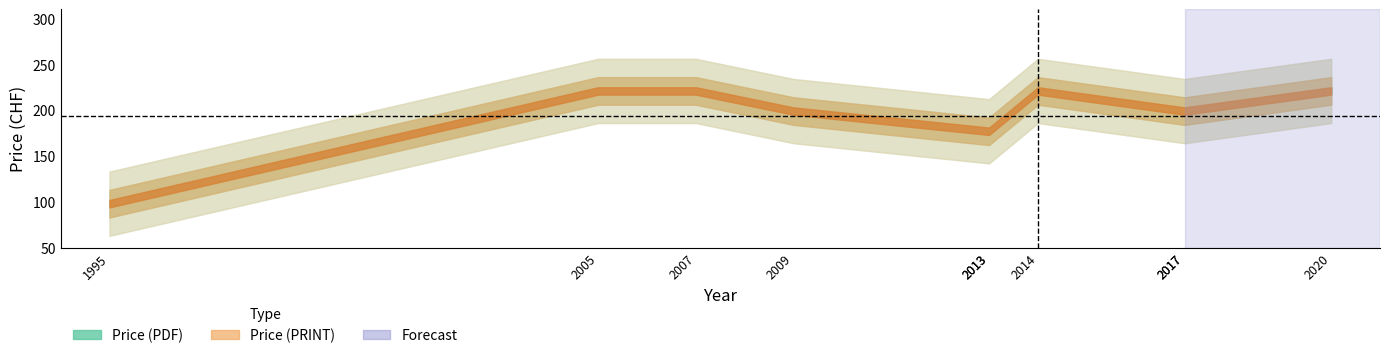

What is the difference between the maximum and minimum values in the Price (PDF) series?

123